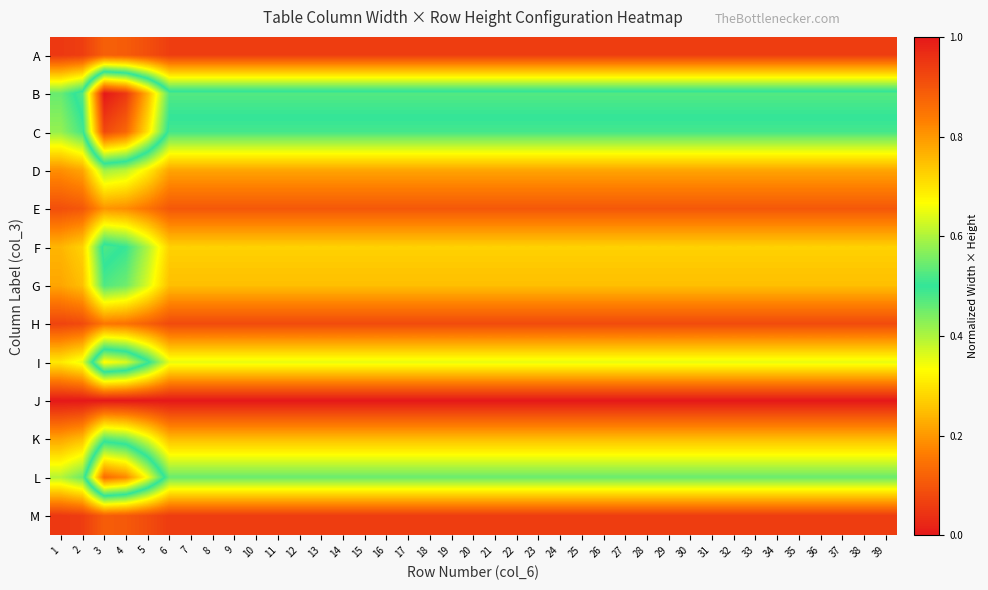

At which category is the sum across all series the highest?

3